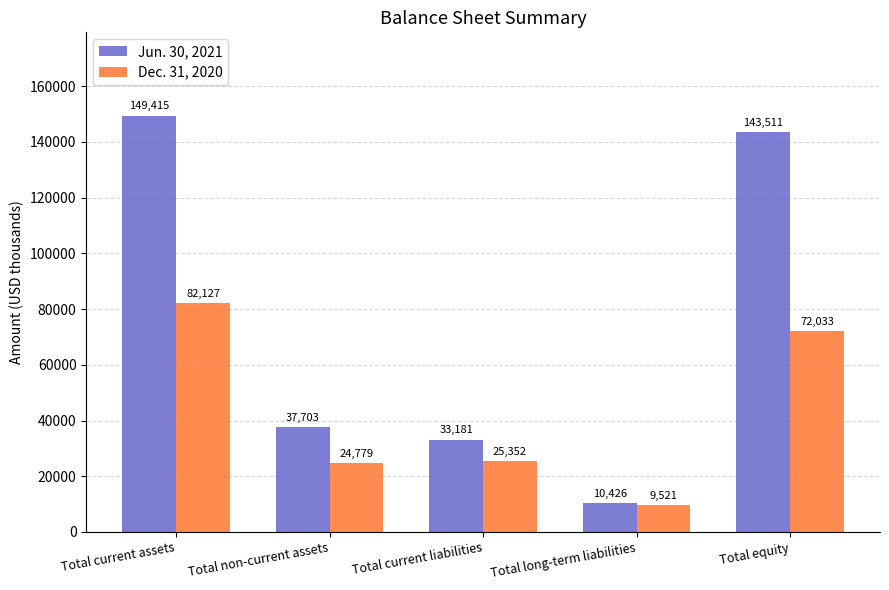

Reading left to right, extract all data points from this chart.

Jun. 30, 2021: 149415	37703	33181	10426	143511
Dec. 31, 2020: 82127	24779	25352	9521	72033